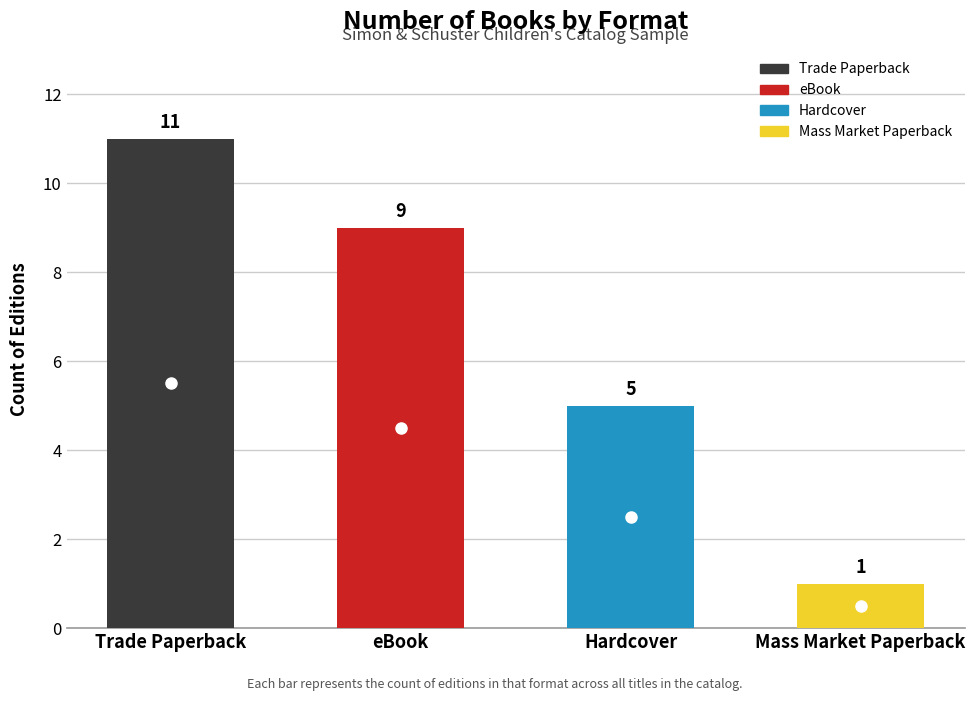

List the labels in order of value, smallest first.

Mass Market Paperback, Hardcover, eBook, Trade Paperback